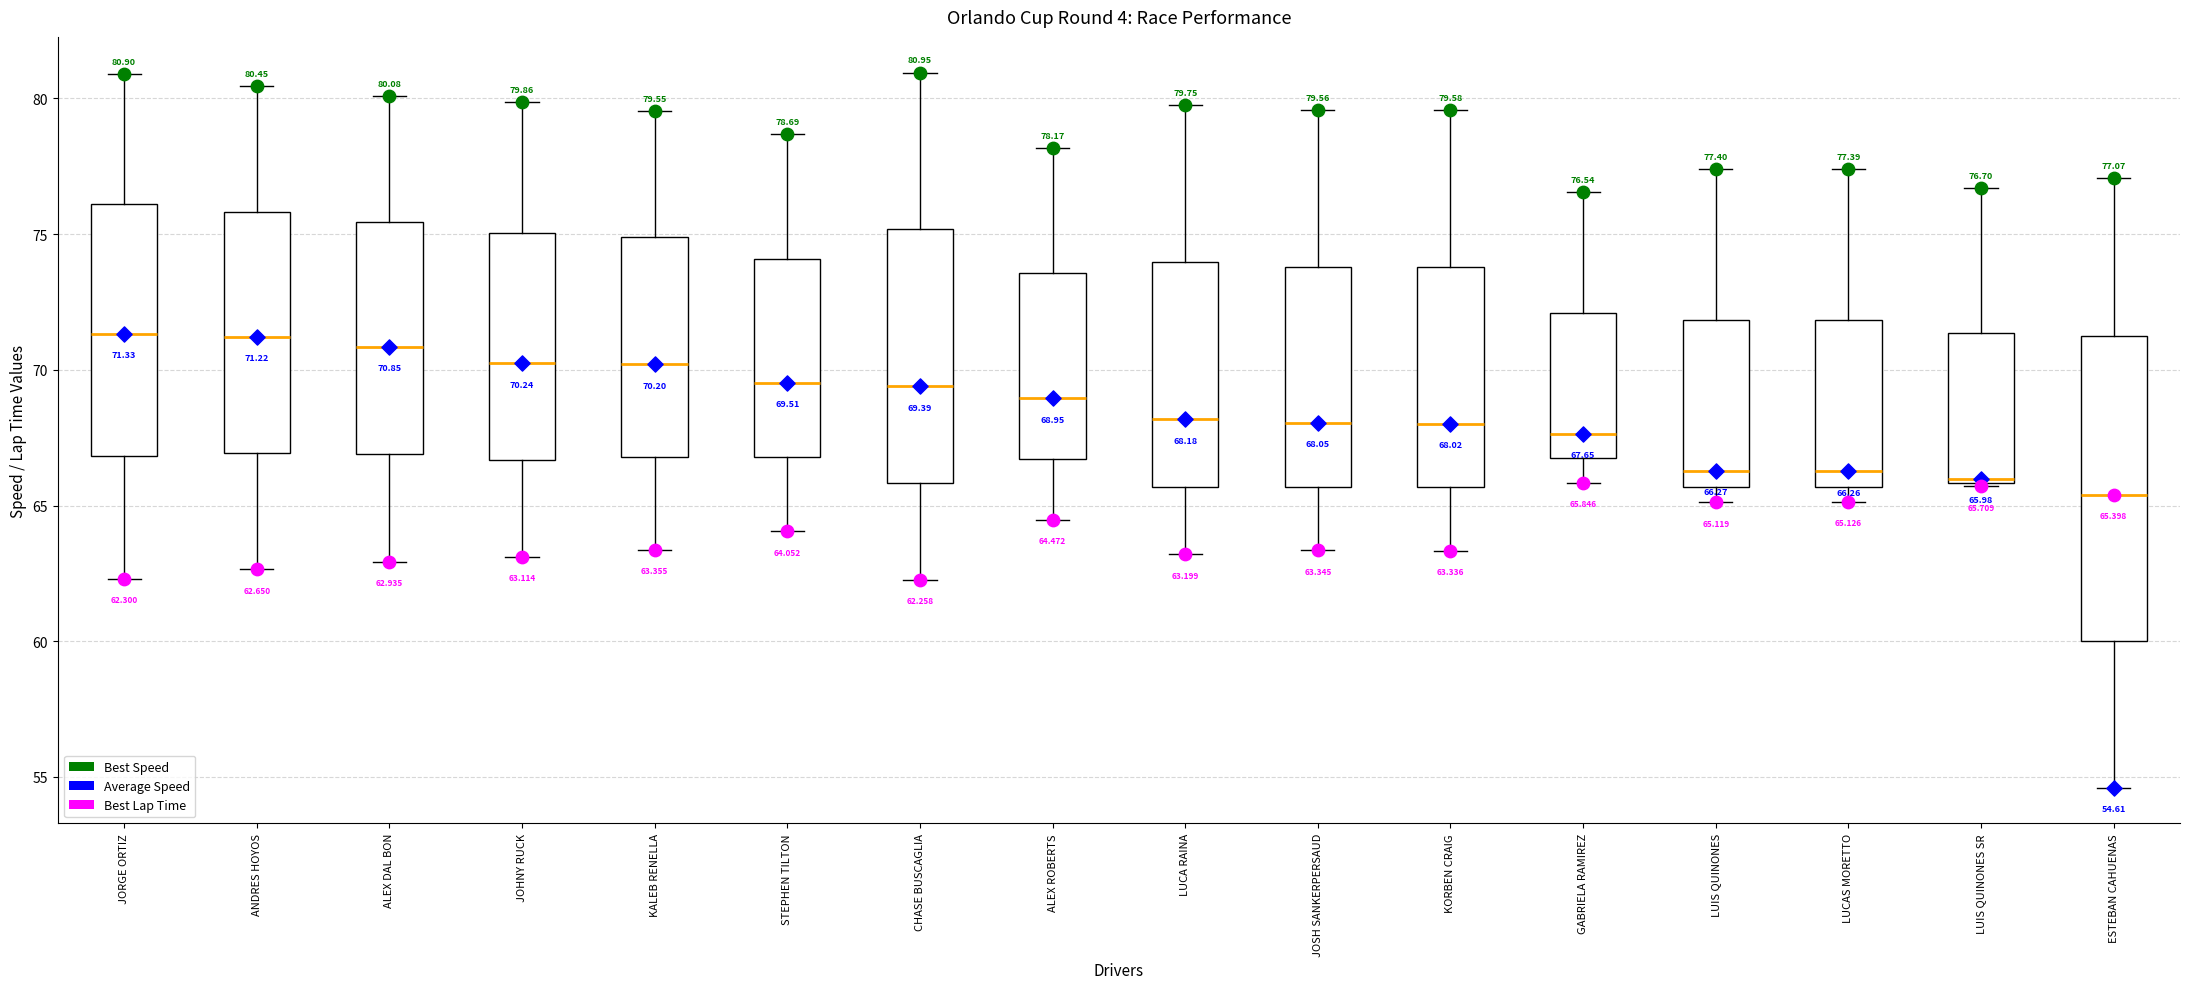

Which box is the tallest, from its lower edge to its upper edge?

ESTEBAN CAHUENAS